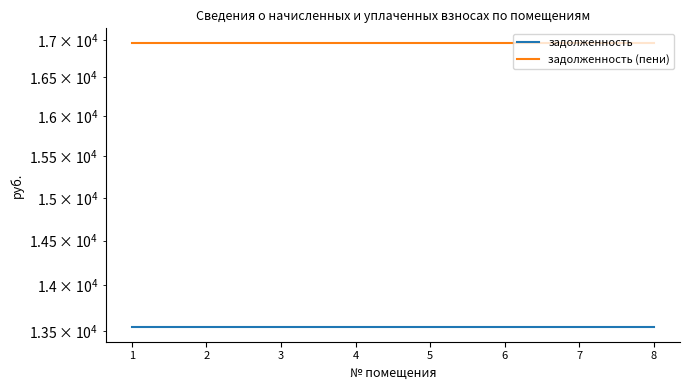

Which series changed the most between 1 and 2?

задолженность